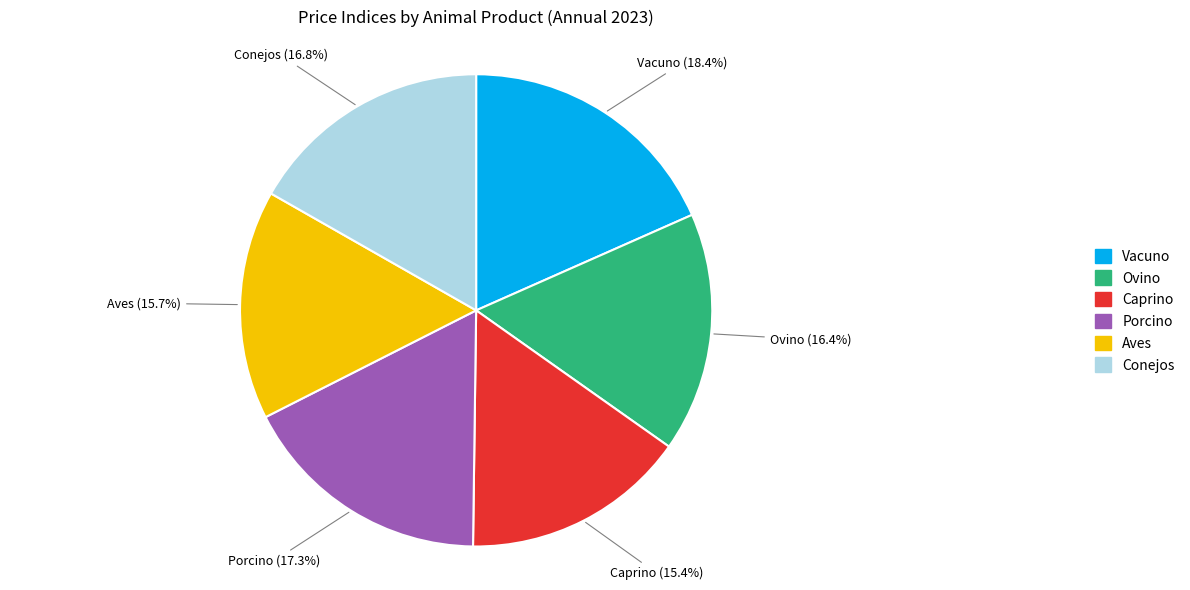

What percentage is NOT represented by Aves?

84.3%